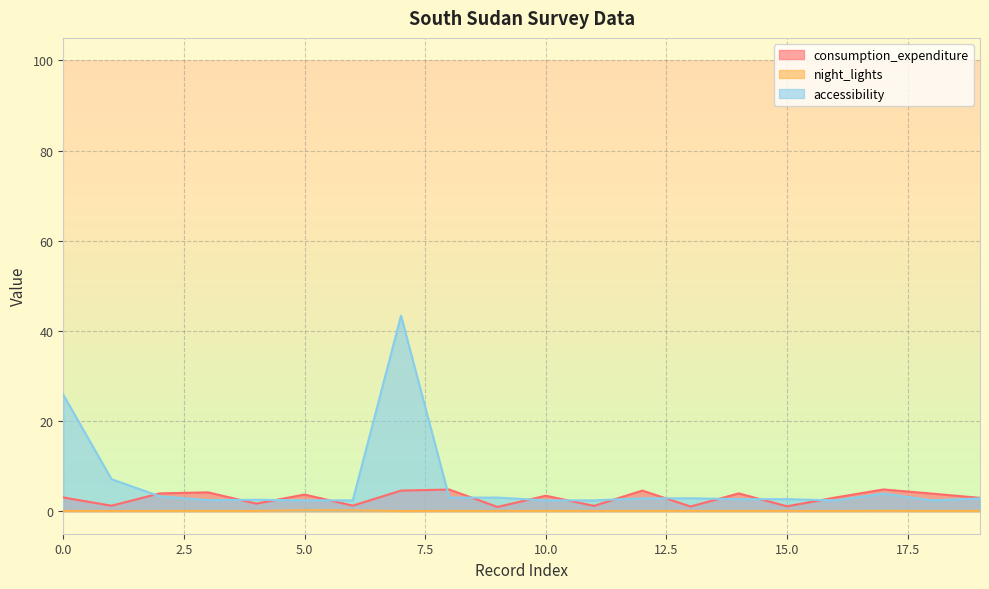

What is the average value of the night_lights series?

0.1